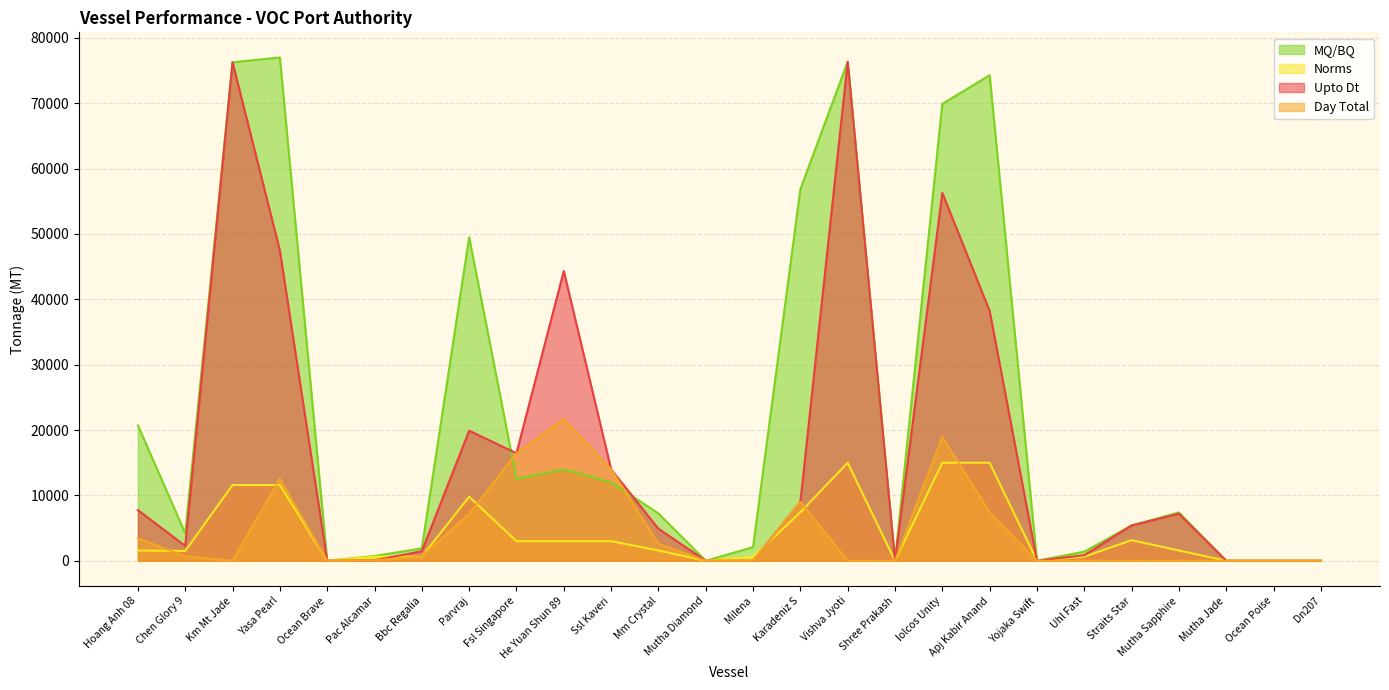

At how many categories does at least one series exceed 5130?

14